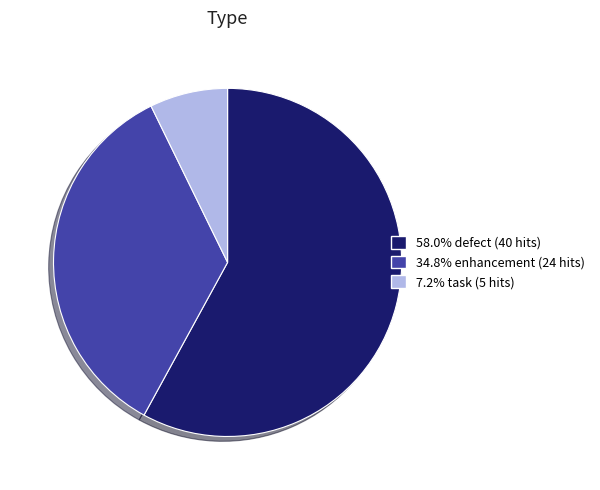

Is there a majority slice in this chart?

Yes